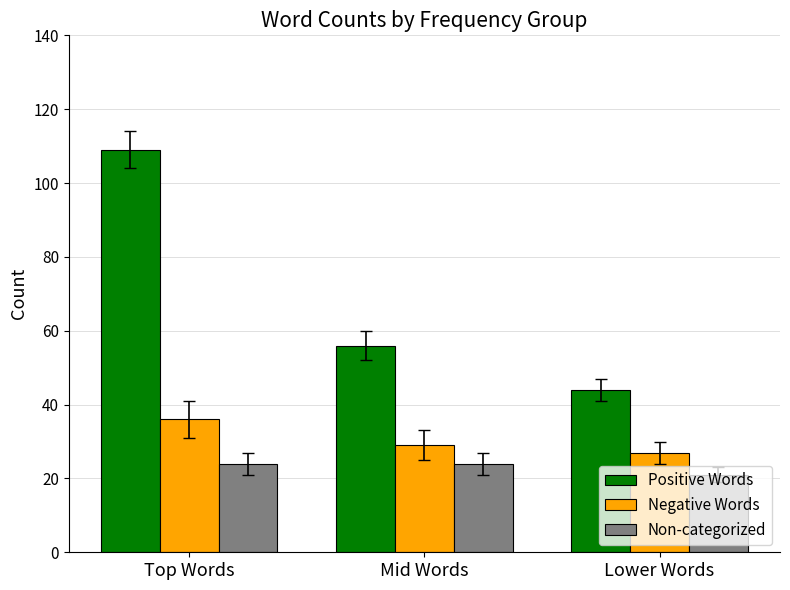

What position from the right is Top Words?

3